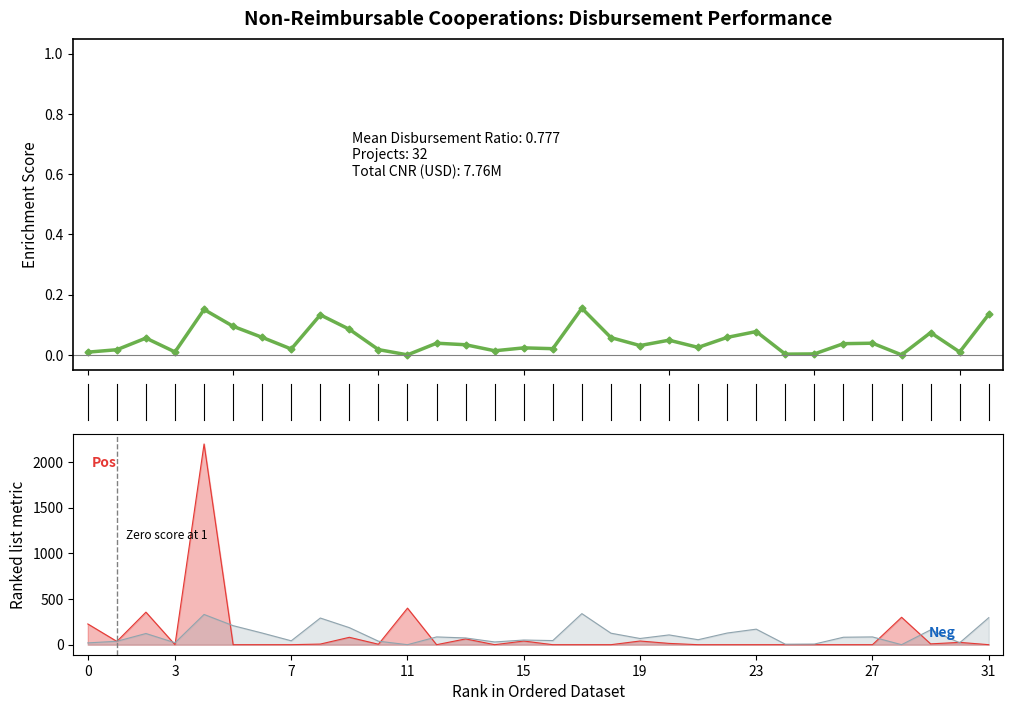

In Disbursed scaled, how many points are lower than both neighbors (excluding endpoints)?

10